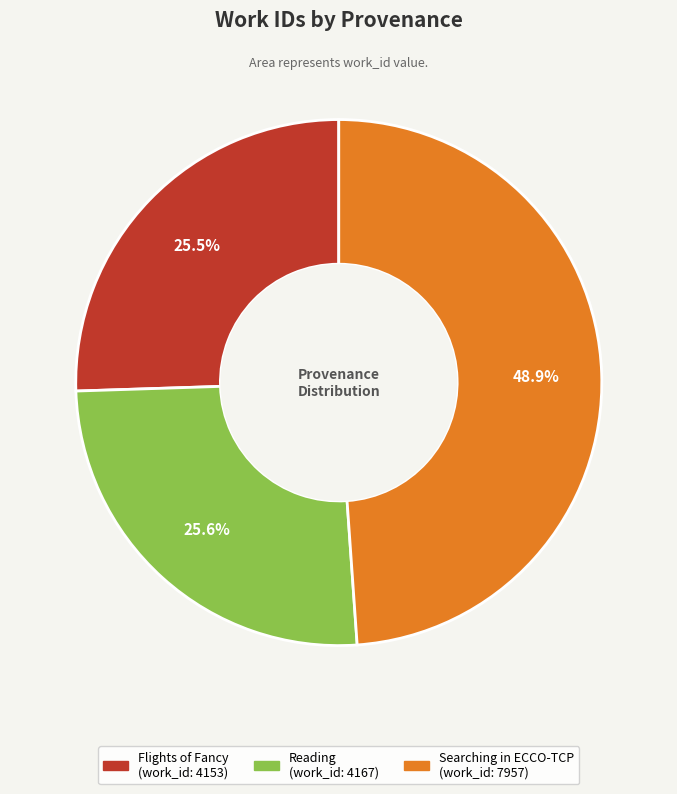

What is the largest slice in the pie chart?

Searching in ECCO-TCP